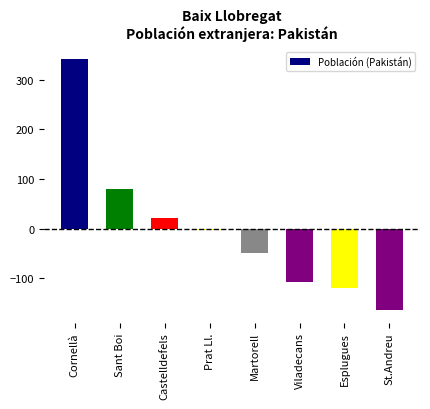

Reading left to right, transcribe all the data shown in this chart.

Cornellà=341.6	Sant Boi=79.6	Castelldefels=21.6	Prat Ll.=-2.4	Martorell=-49.4	Viladecans=-107.4	Esplugues=-119.4	St.Andreu=-164.4